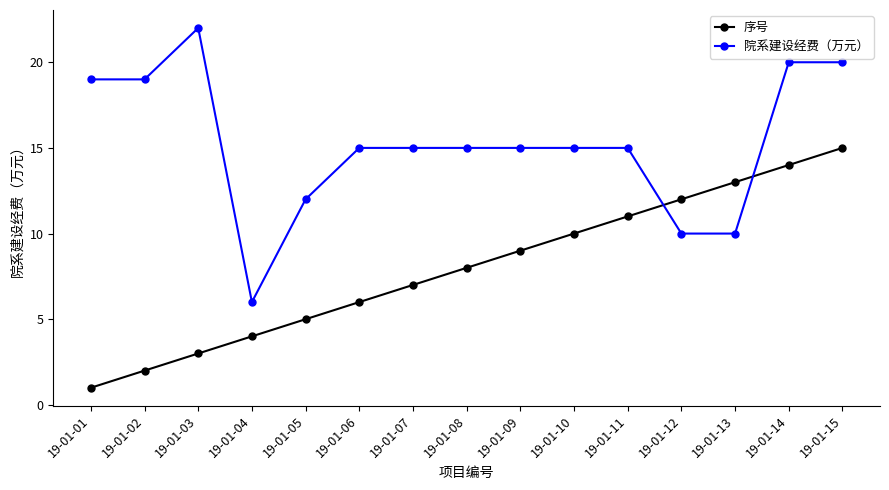

List the series in order of their peak value, lowest first.

序号, 院系建设经费（万元）